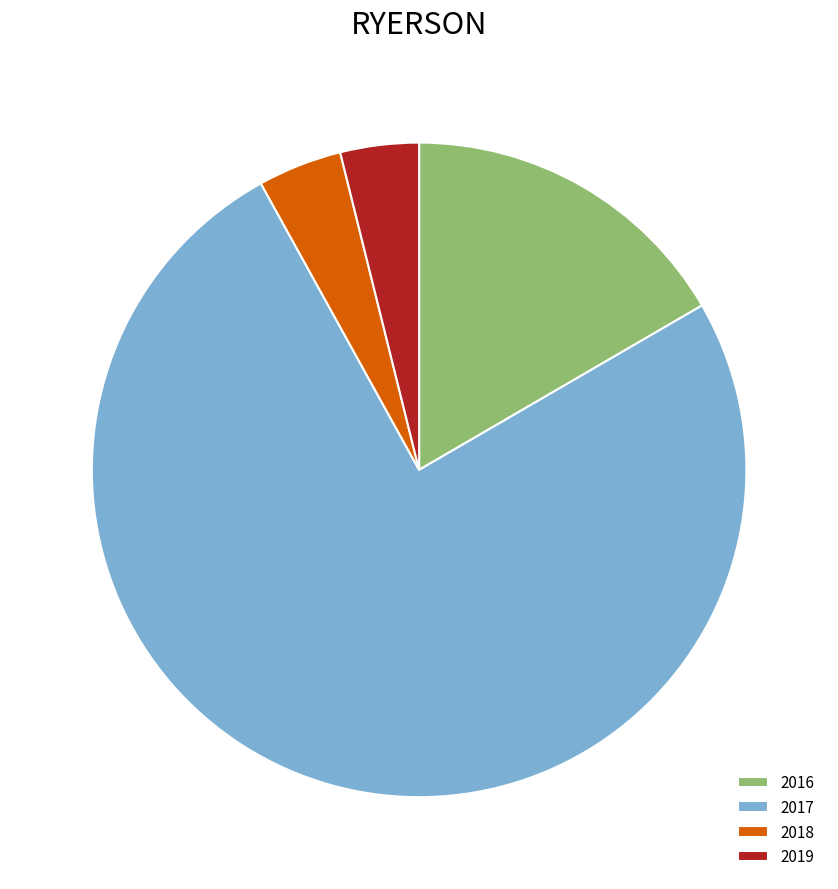

What is the largest slice in the pie chart?

2017